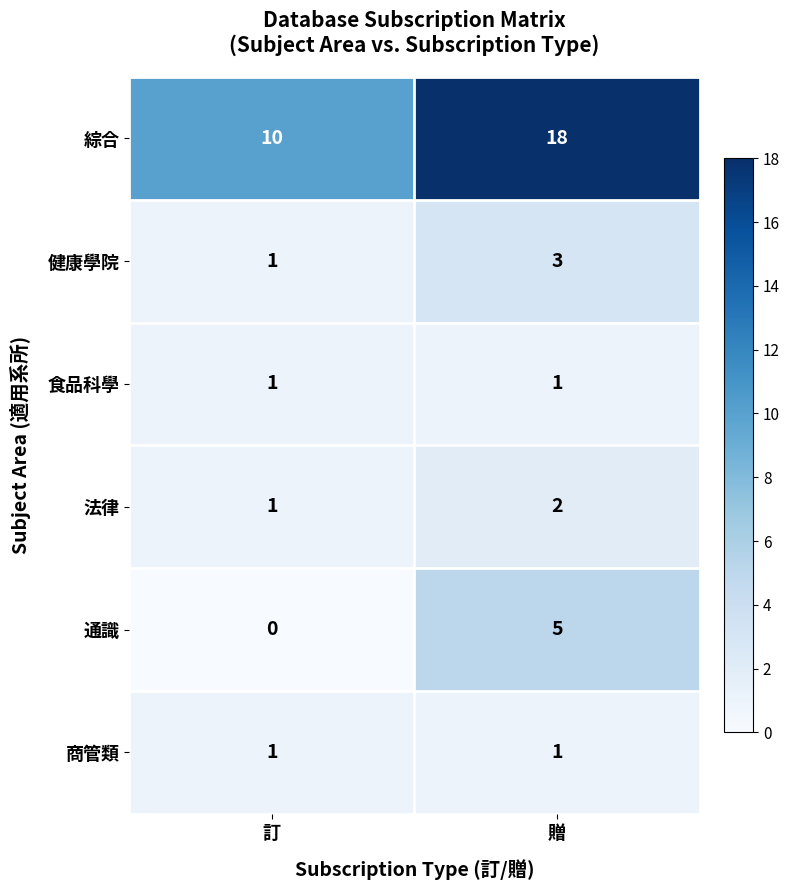

At how many categories does at least one series exceed 5?

2